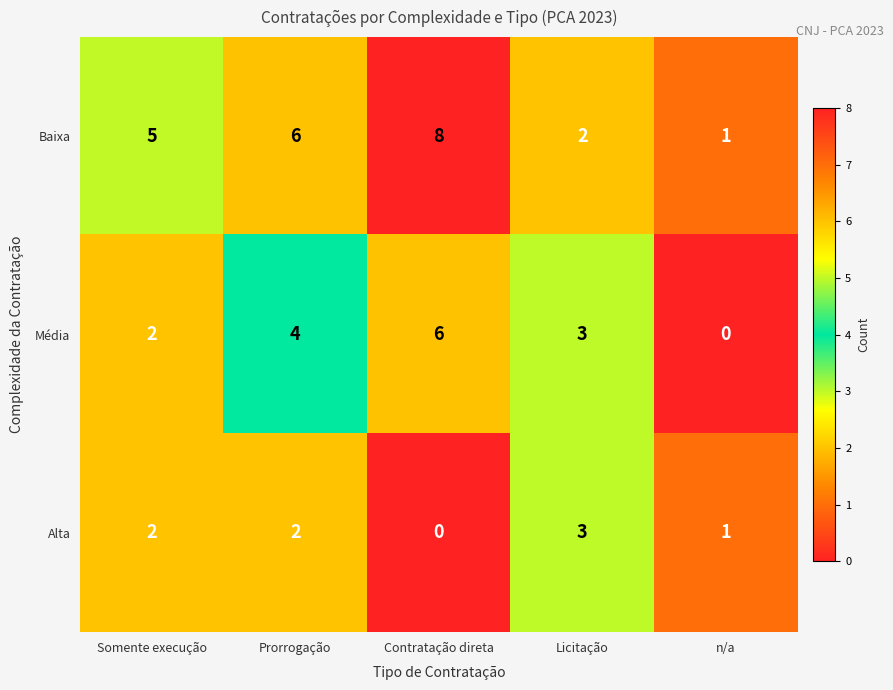

Which series has the largest range (max minus min)?

Baixa